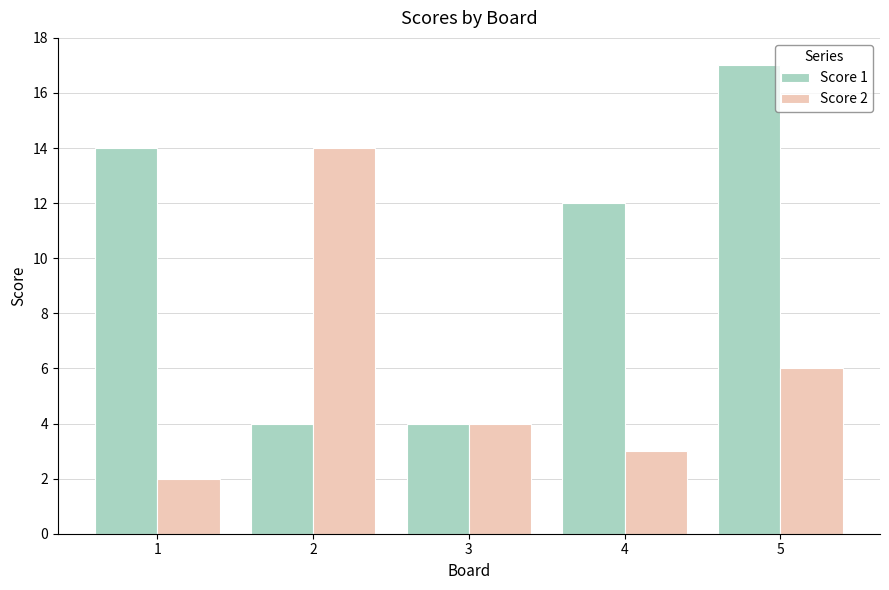

Which label corresponds to the largest value in the chart?

5